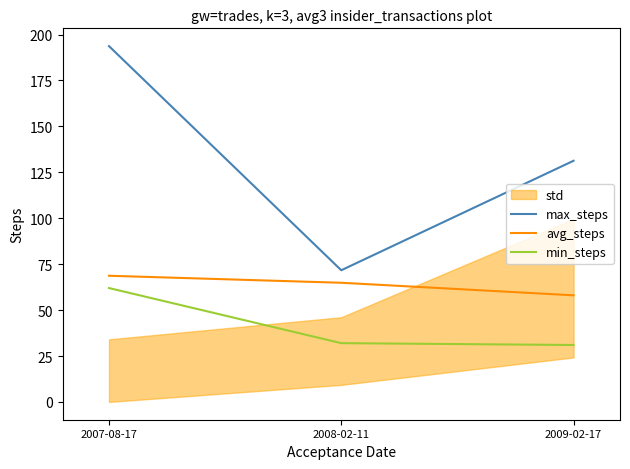

The value of avg_steps at 2007-08-17 is 68.7. True or false?

True